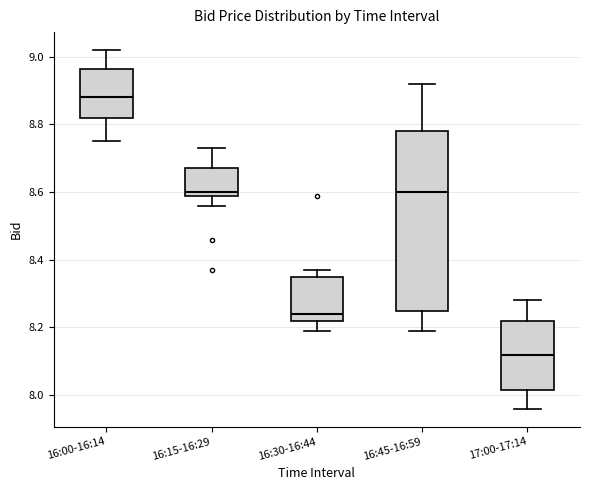

Which box is the tallest, from its lower edge to its upper edge?

16:45-16:59